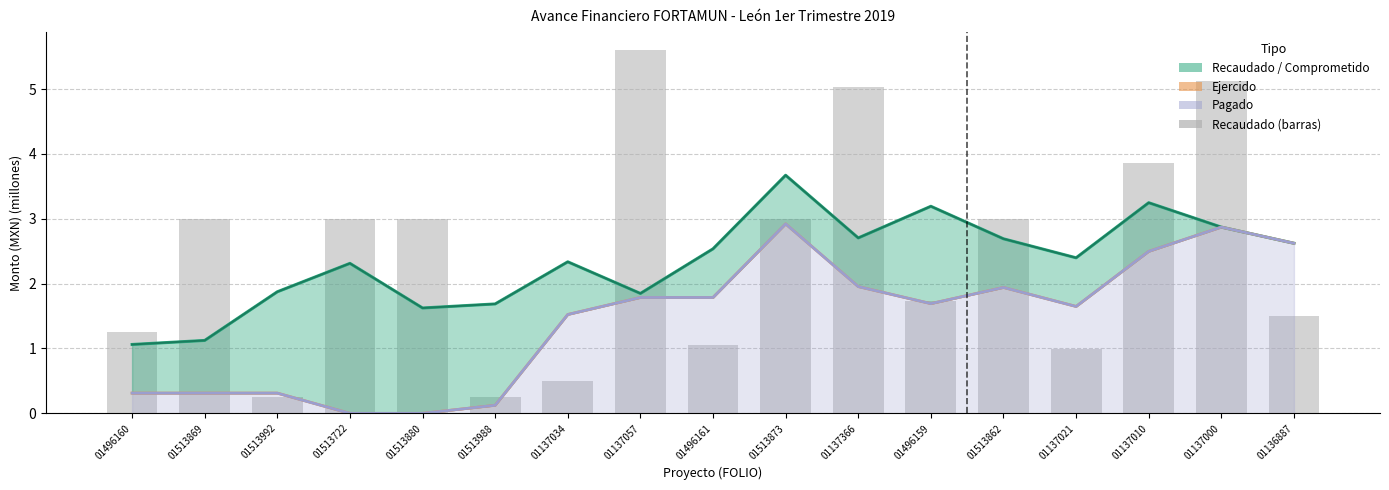

What is the difference between the Recaudado (barras) values at 01137010 and 01136887?

2.4